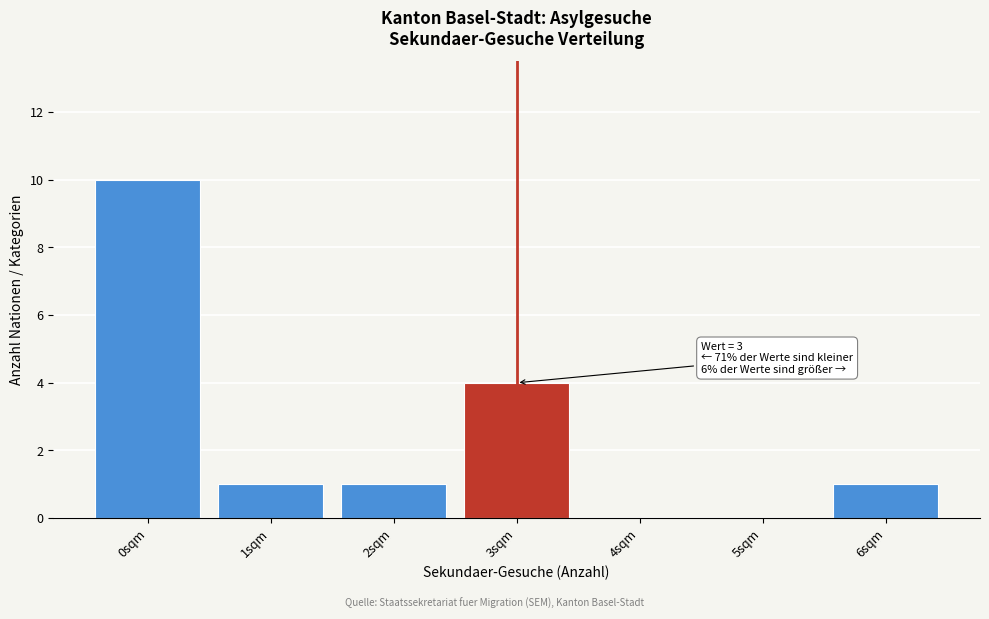

Which range on the x-axis has the tallest bar?

-0.5 to 0.5